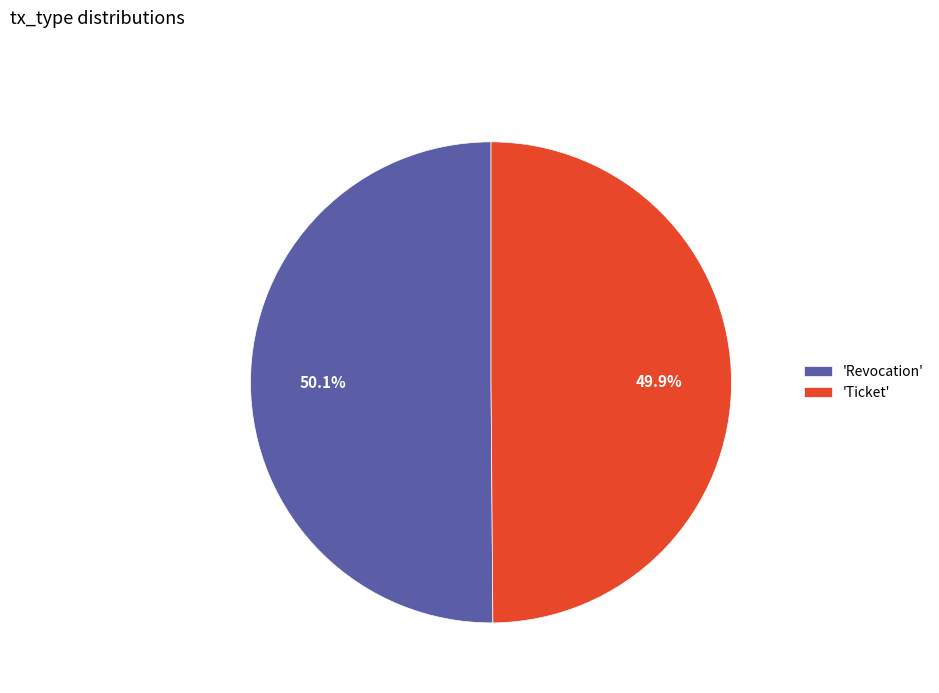

To the nearest percent, what is the average slice percentage?

50%